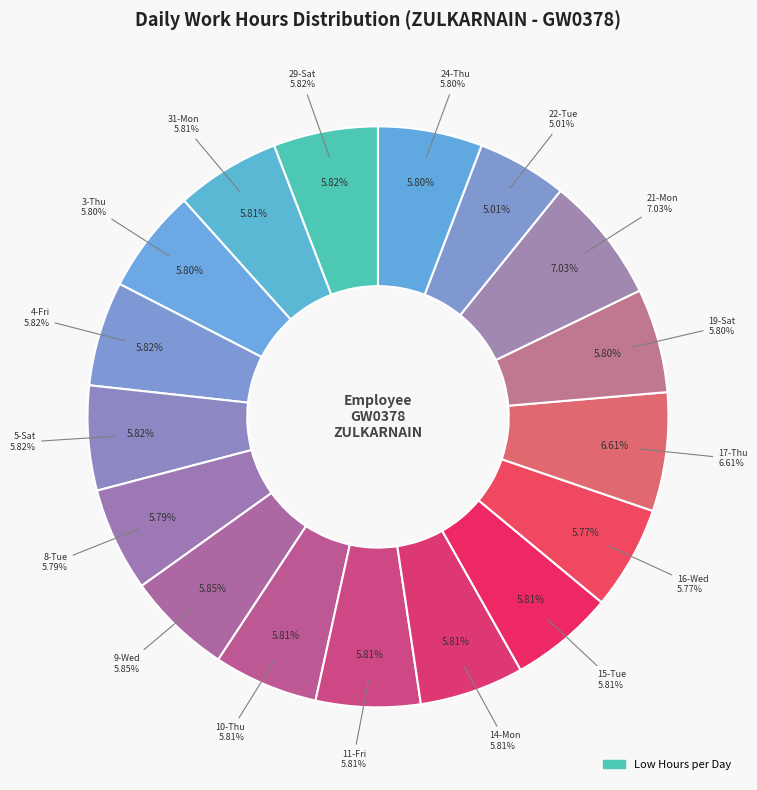

To the nearest percent, what percentage of the pie is 15-Tue?

6%